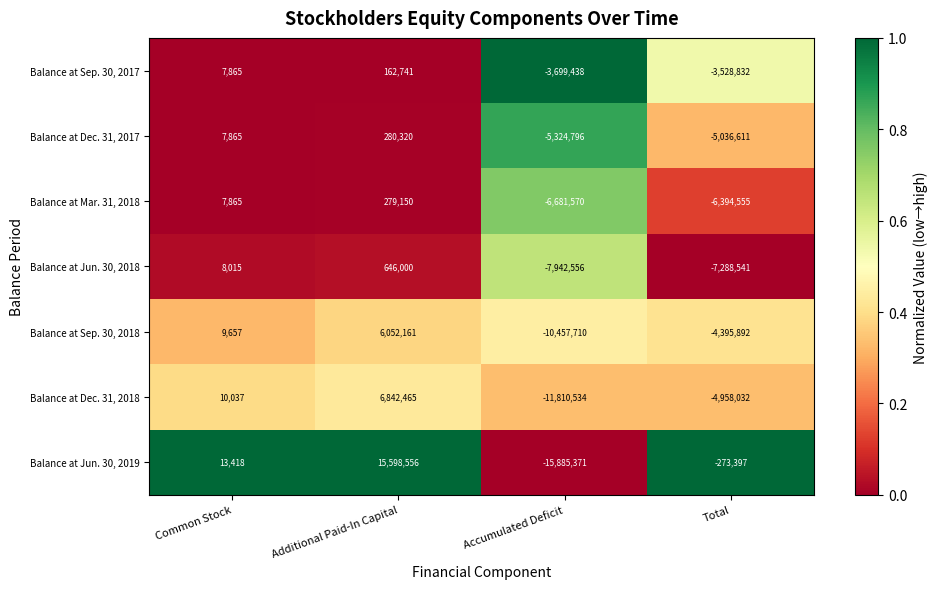

What is the difference between the maximum and second lowest values in the Balance at Jun. 30, 2019 series?

15871953